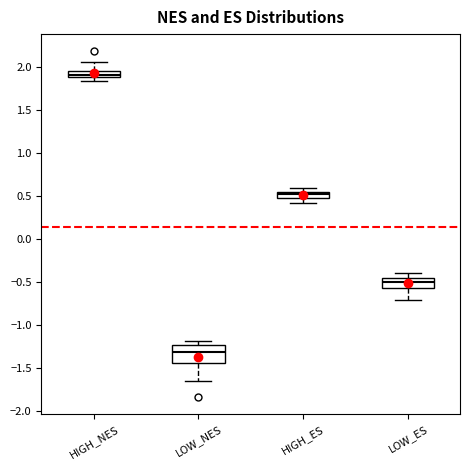

Where is the upper edge of the box for LOW_NES on the y-axis? The values are not printed on the chart, so give them approximately, as read against the axis.

-1.25